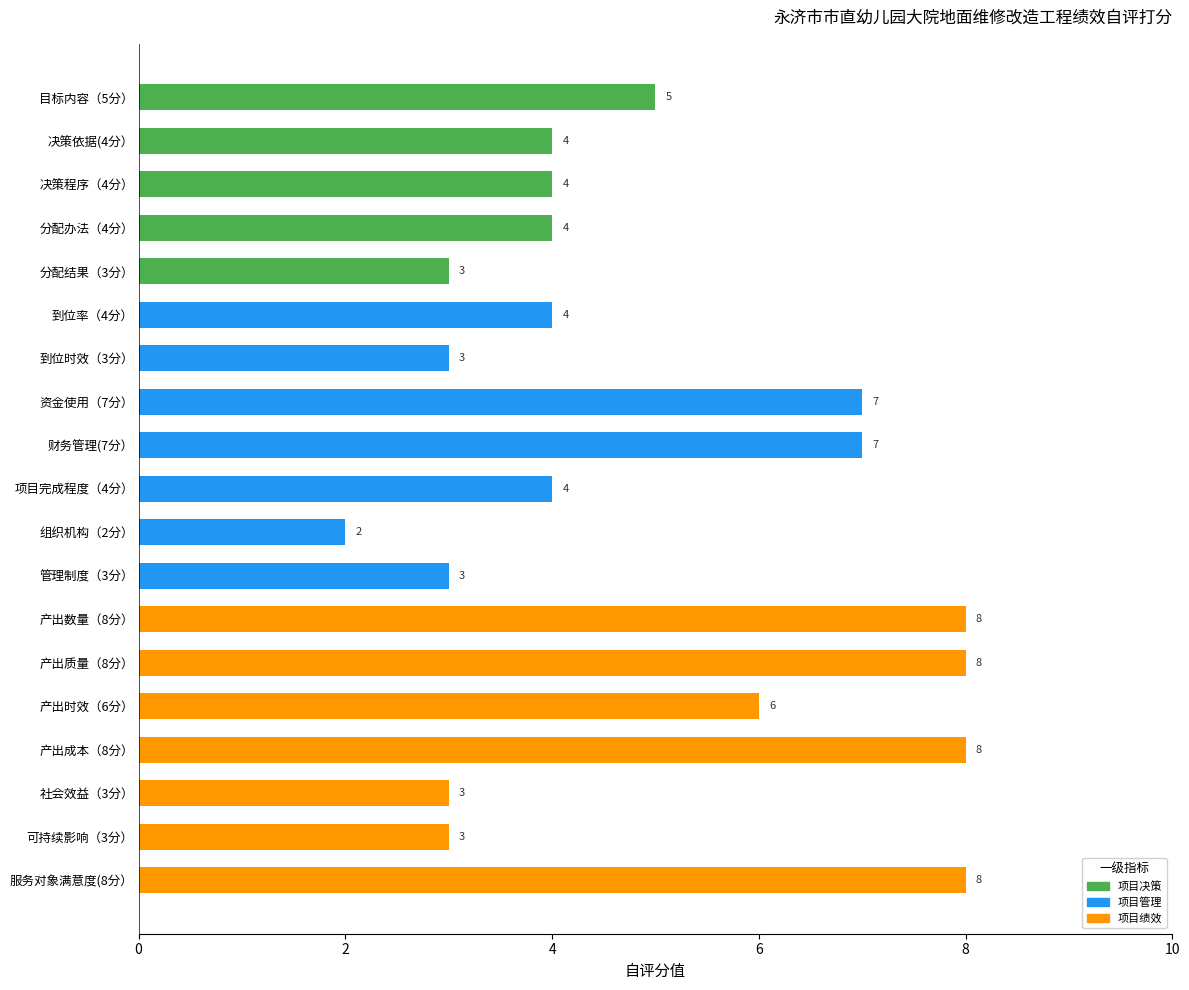

Reading bottom to top, what are all the values shown in this chart?

服务对象满意度(8分）=8	可持续影响（3分）=3	社会效益（3分）=3	产出成本（8分）=8	产出时效（6分）=6	产出质量（8分）=8	产出数量（8分）=8	管理制度（3分）=3	组织机构（2分）=2	项目完成程度（4分）=4	财务管理(7分）=7	资金使用（7分）=7	到位时效（3分）=3	到位率（4分）=4	分配结果（3分）=3	分配办法（4分）=4	决策程序（4分）=4	决策依据(4分）=4	目标内容（5分）=5